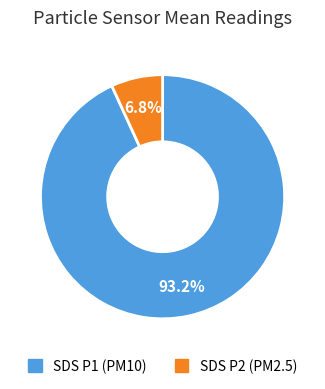

Count the number of slices in the pie.

2